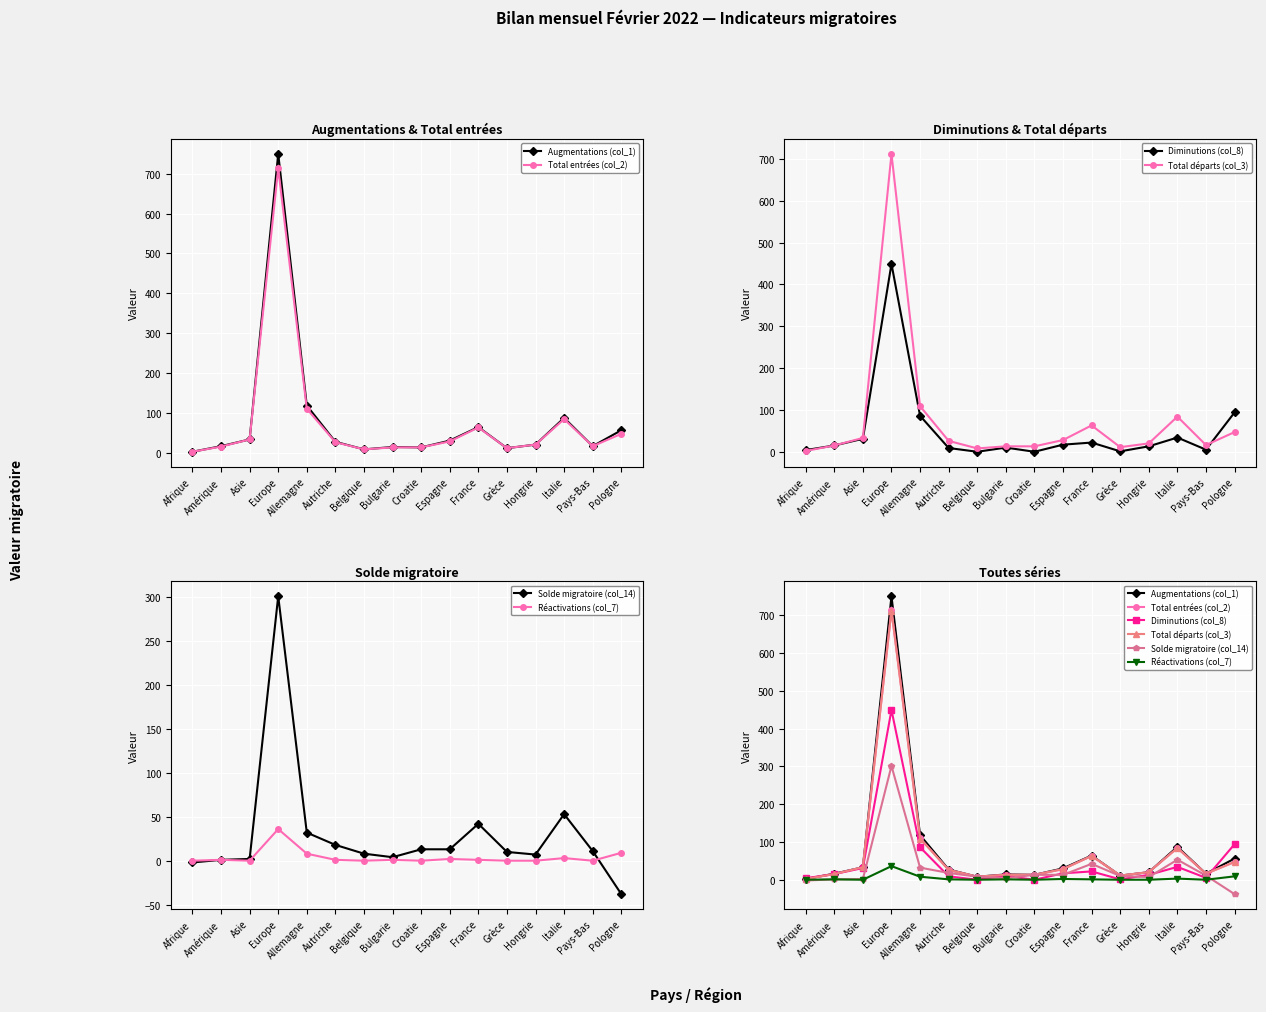

At how many categories does at least one series exceed 510?

1